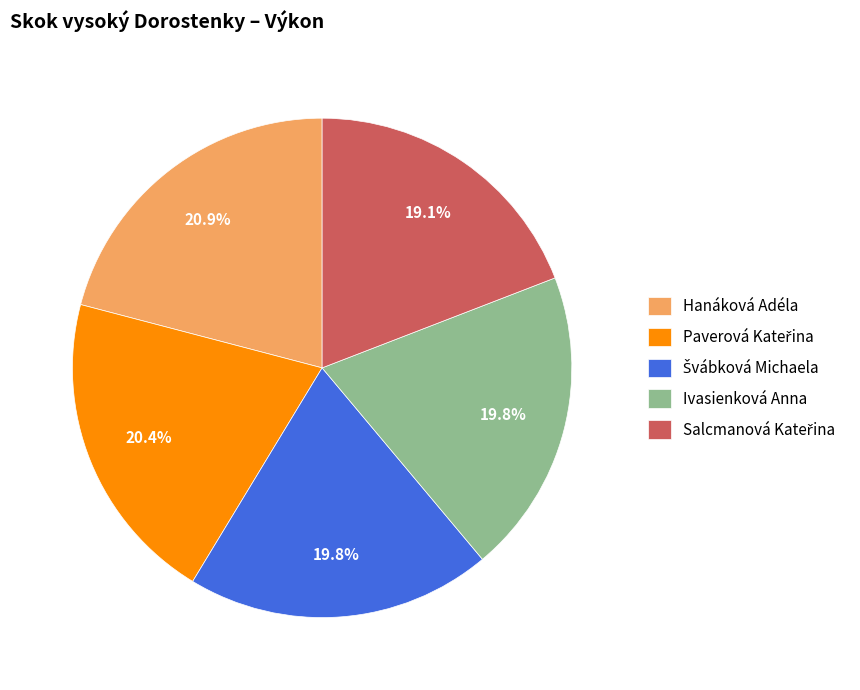

What portion of the pie excludes Hanáková Adéla?

79.1%